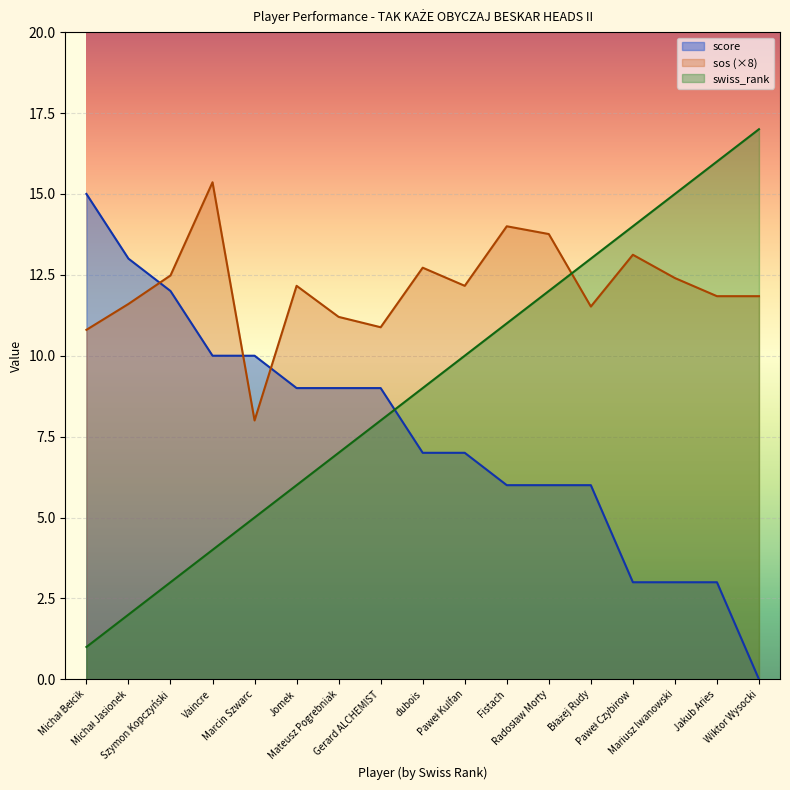

Which label corresponds to the largest value in the chart?

Wiktor Wysocki